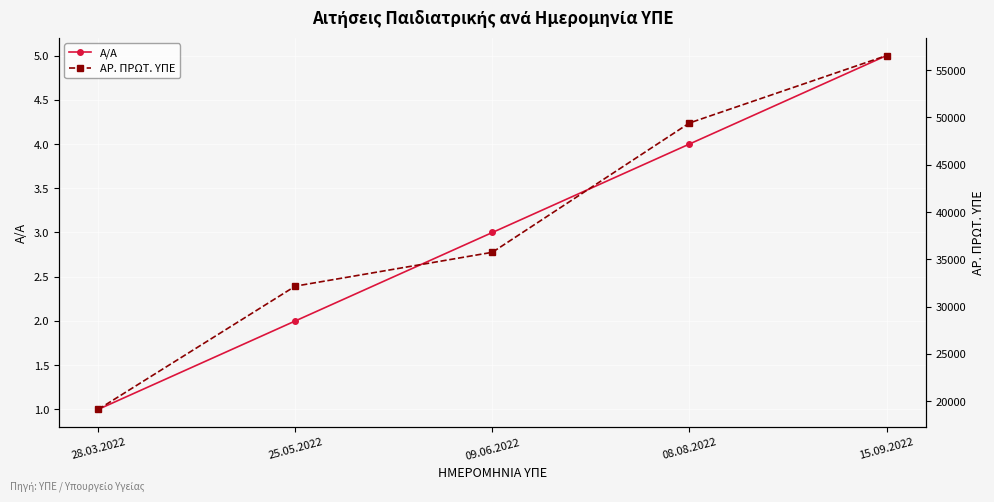

Which series has the largest total across all categories?

ΑΡ. ΠΡΩΤ. ΥΠΕ